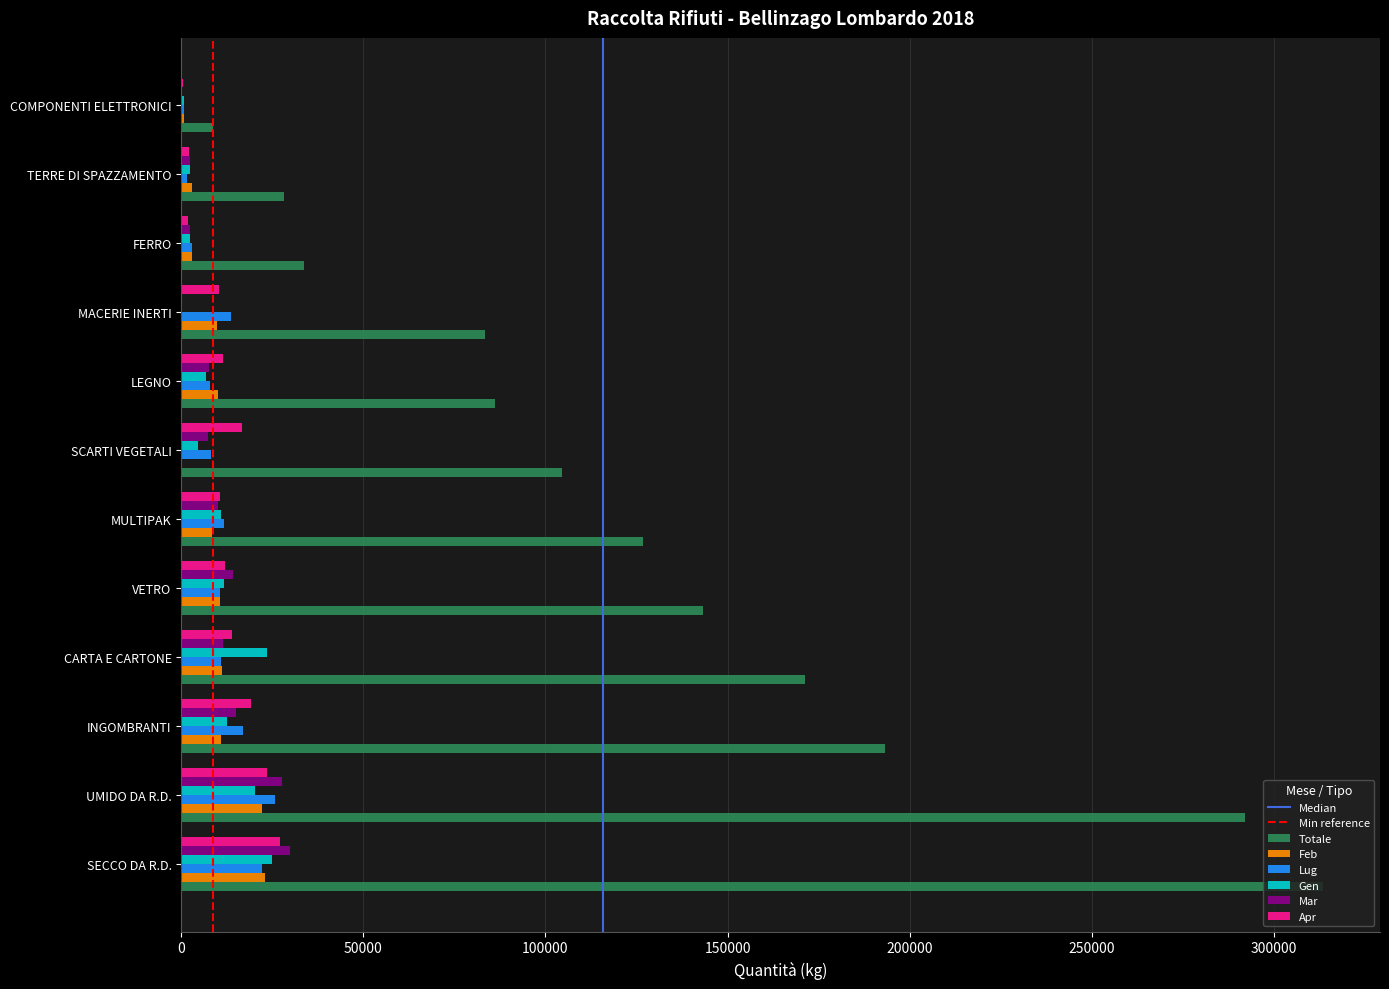

Between SECCO DA R.D. and COMPONENTI ELETTRONICI, which series saw the biggest shift?

Totale